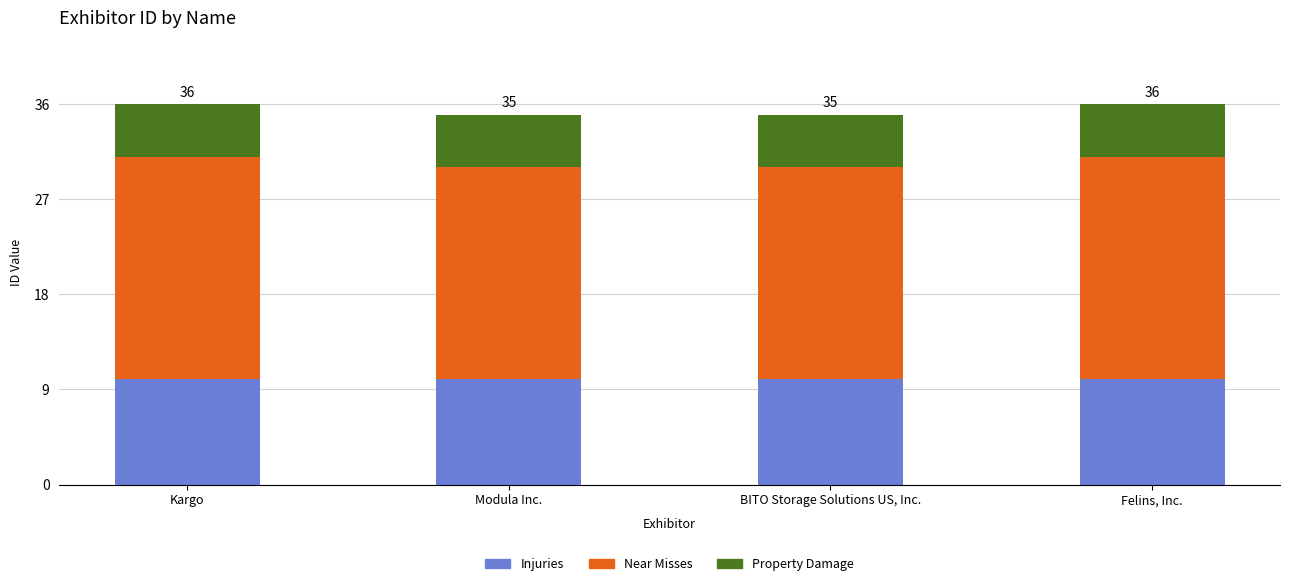

How many bars are there in total?

4